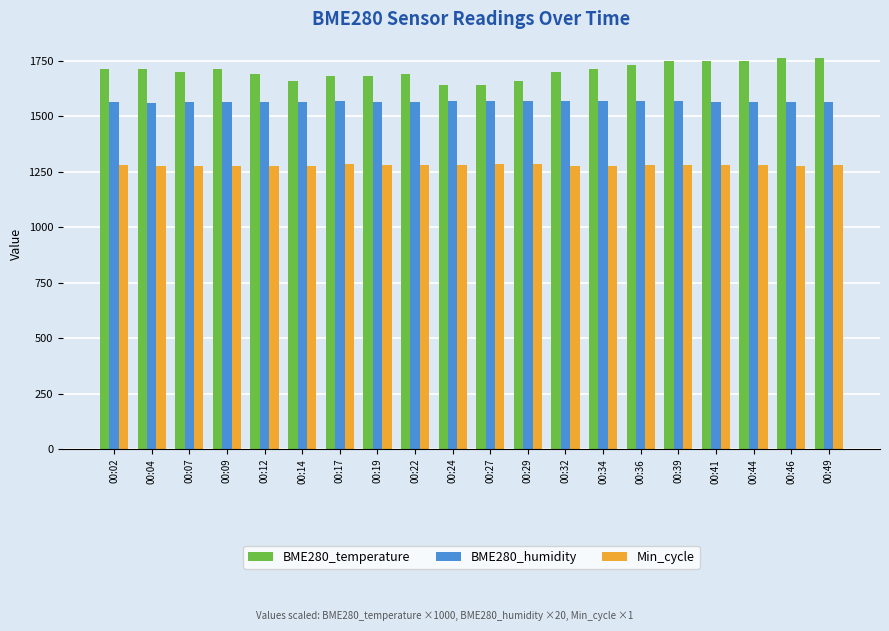

What value does the BME280_temperature series have at 00:32?

1700.0